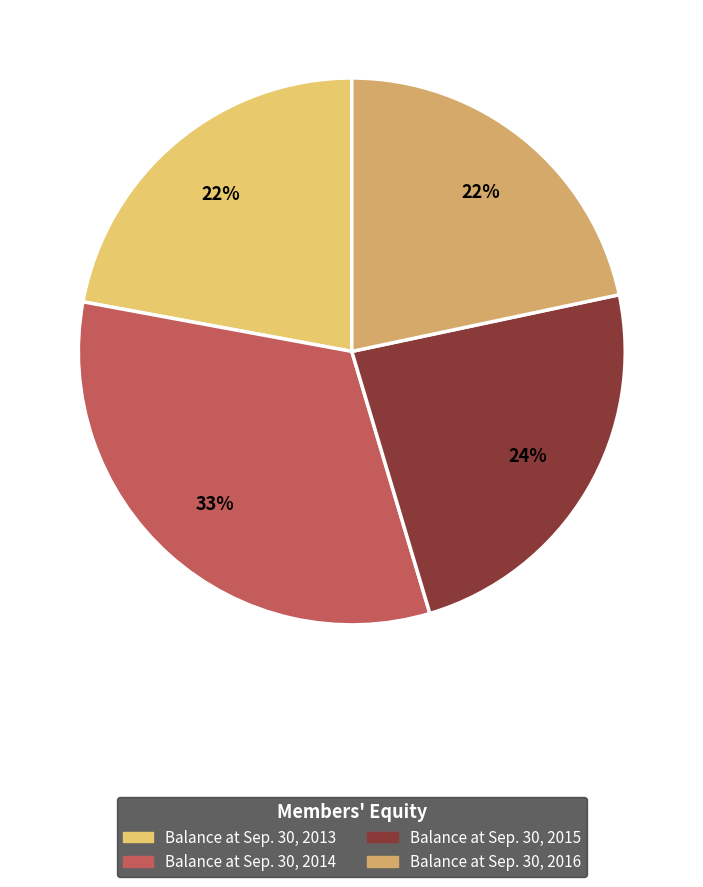

To the nearest percent, what is the combined percentage of Balance at Sep. 30, 2013 and Balance at Sep. 30, 2014?

55%